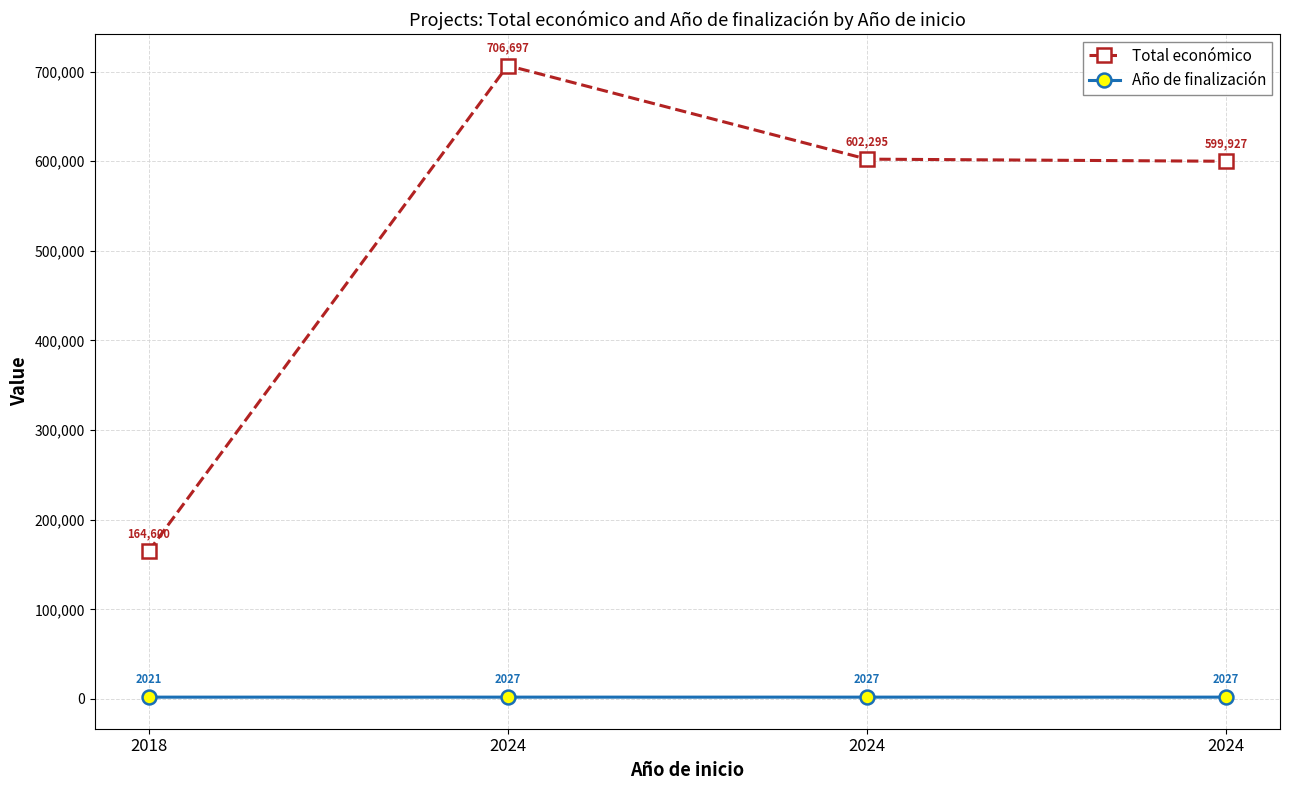

Is this an area chart (filled region under the line)?

No